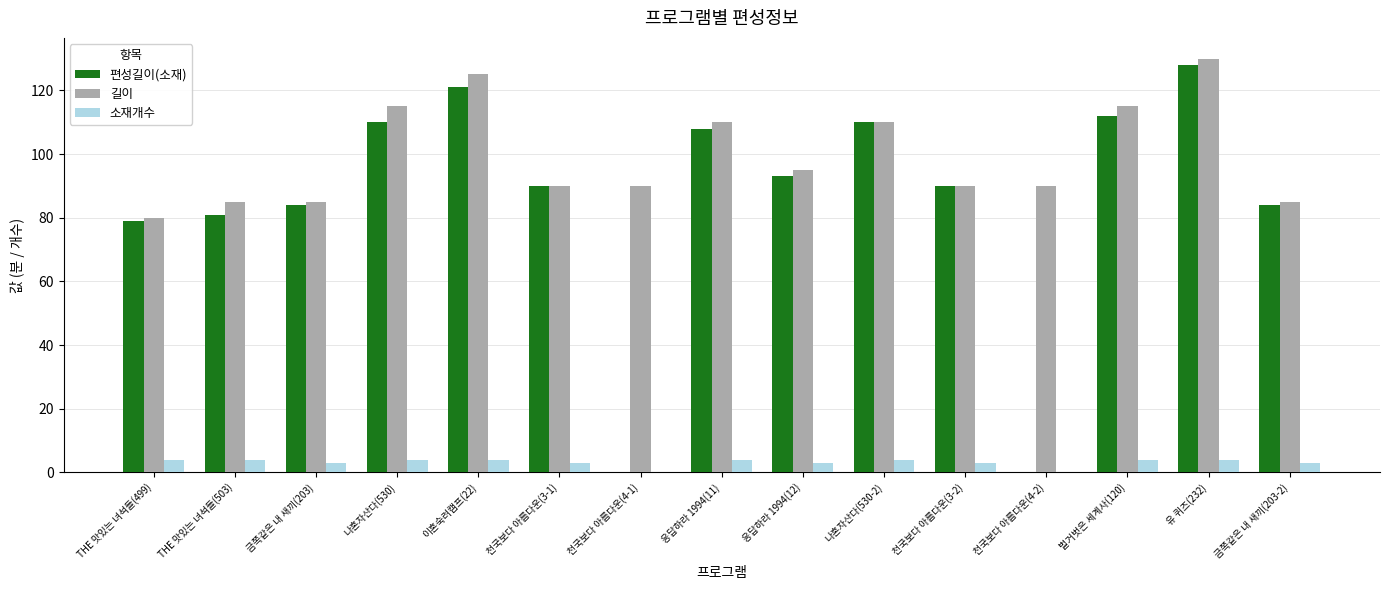

Are the bars horizontal?

No